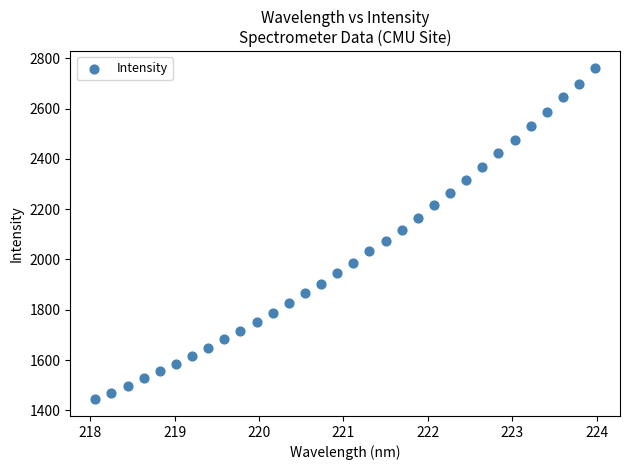

What is the range of X values (max minus min)?

5.9